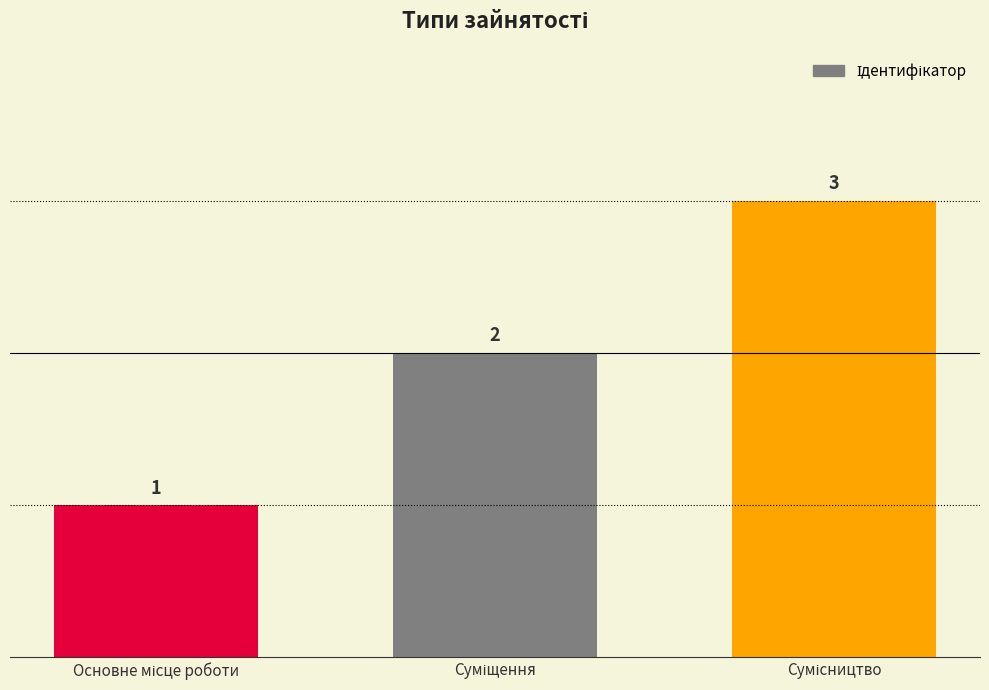

What is the value of the 1st bar from the left?

1